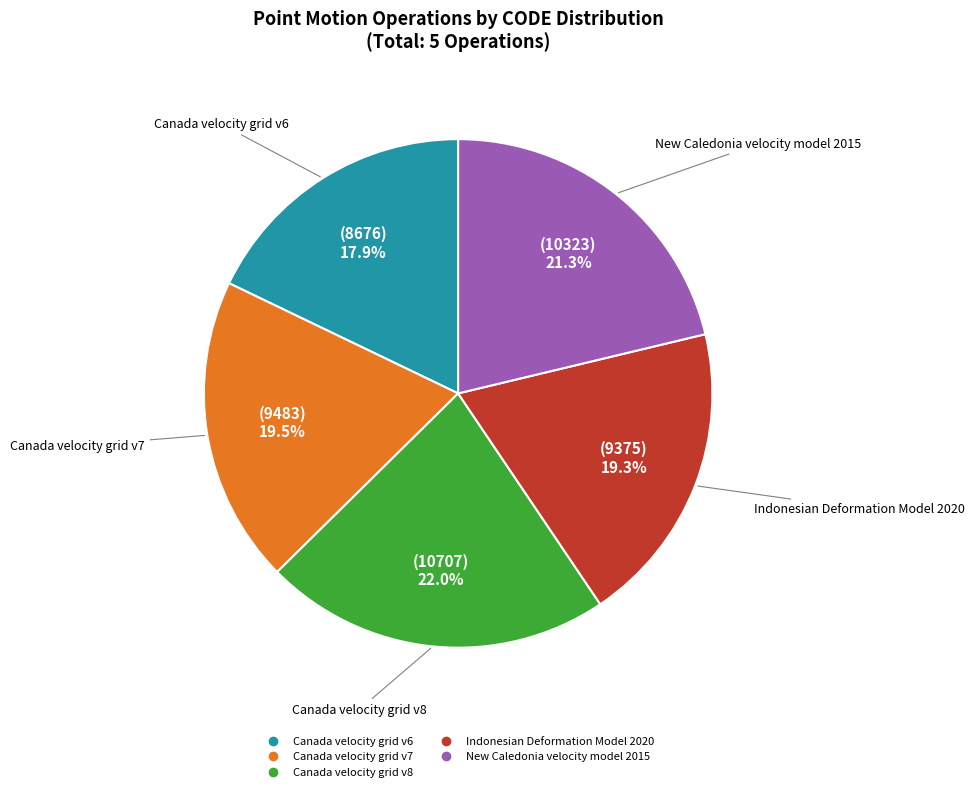

True or false: Canada velocity grid v7 accounts for 29% of the total.

False